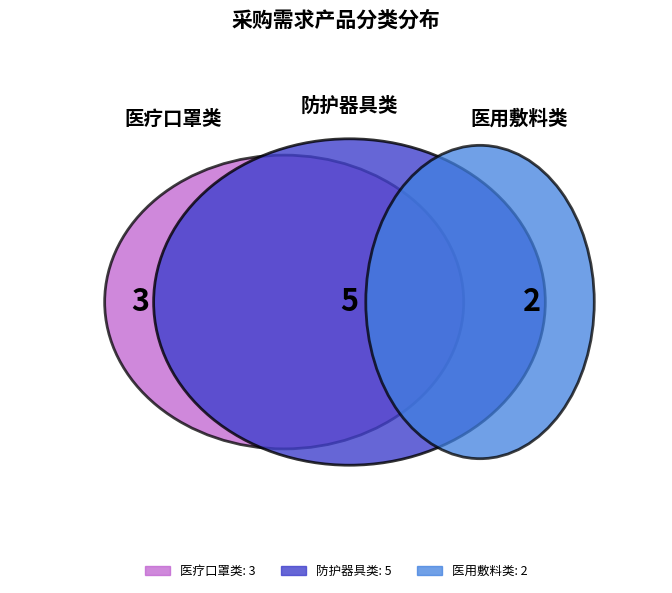

Is it true that 医用红外体温计 is 1% of the pie?

False